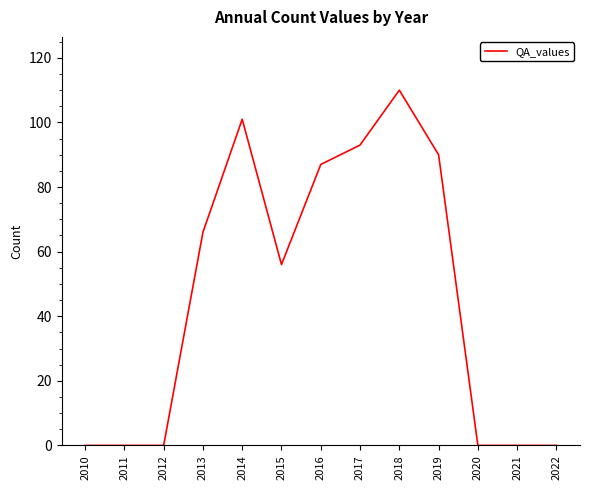

What is the difference between the values at 2010 and 2019?

90